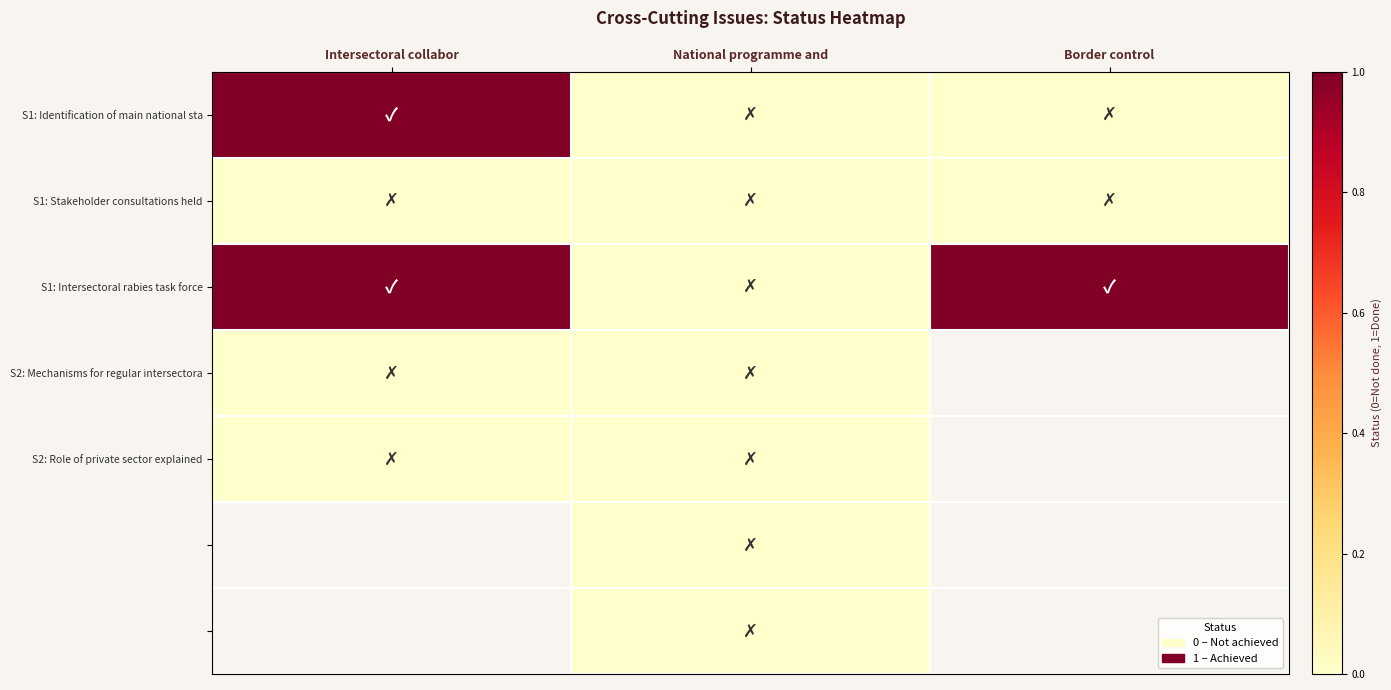

Between National programme and and Intersectoral collabor, which is larger?

Intersectoral collabor